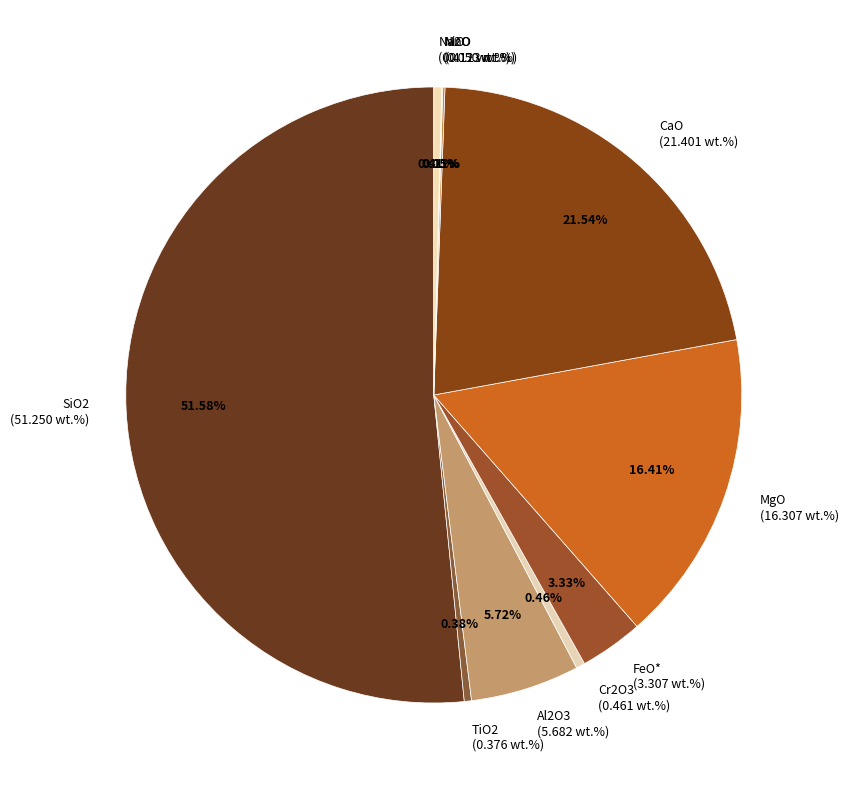

What is the total percentage of Na2O and SiO2?

52.0%